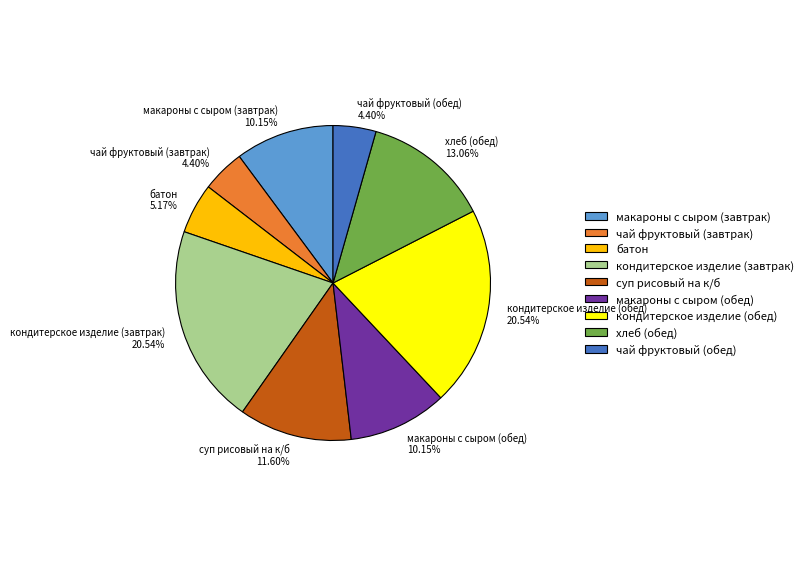

What is the ratio of the value at кондитерское изделие (обед) to the value at хлеб (обед)?

1.6